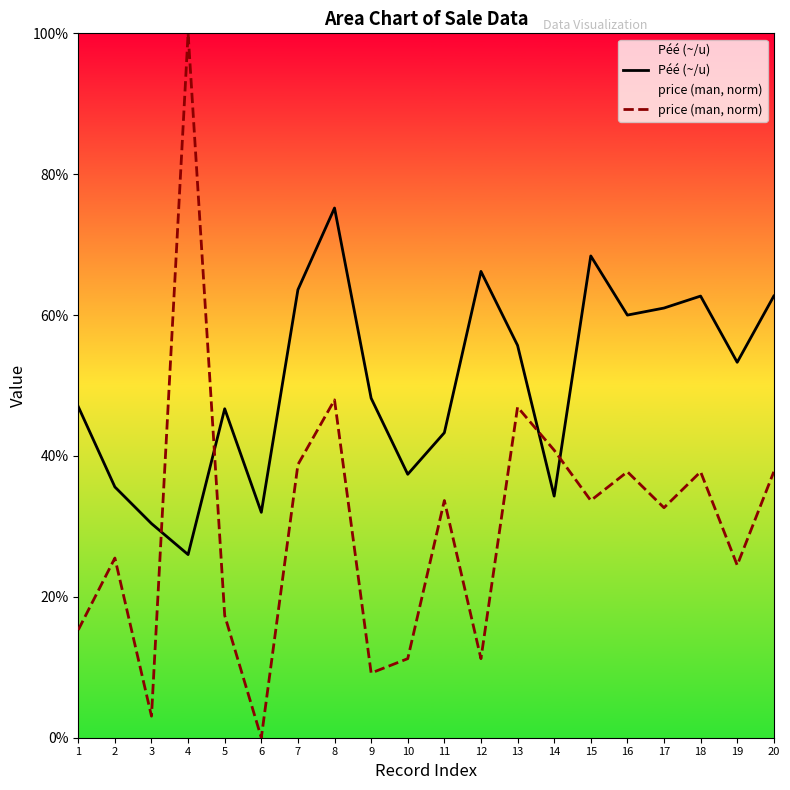

What are all the series names shown in the legend?

Péé (~/u), price (man, norm)